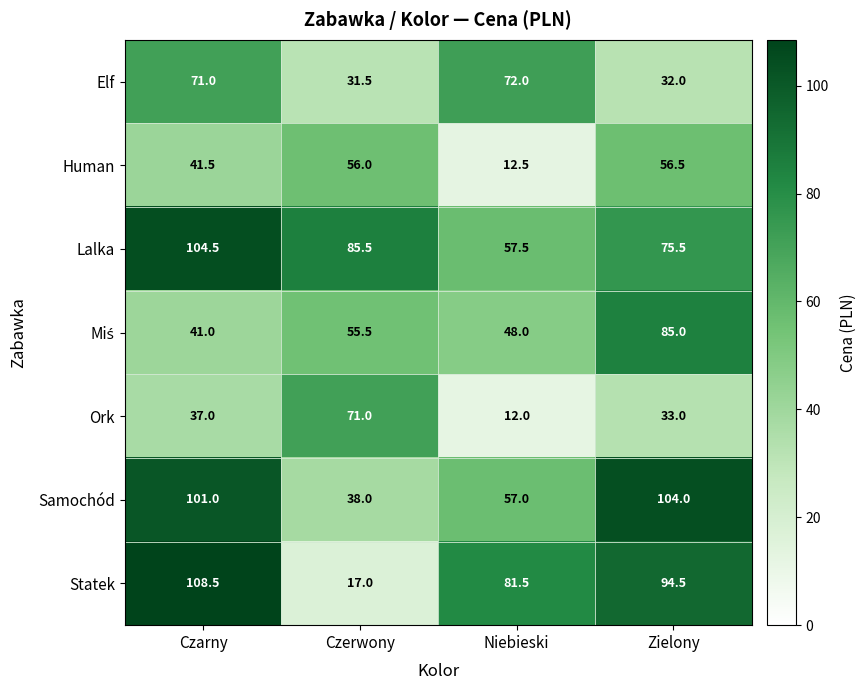

Read the Samochód value at Niebieski.

57.0